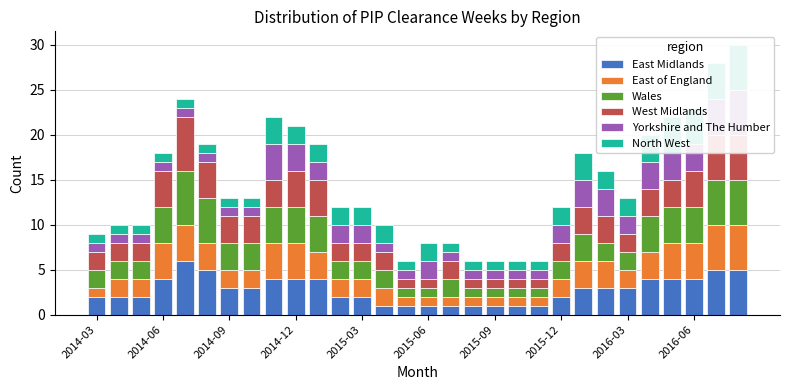

What is the value of the Wales bar at the 29th from the left?

5